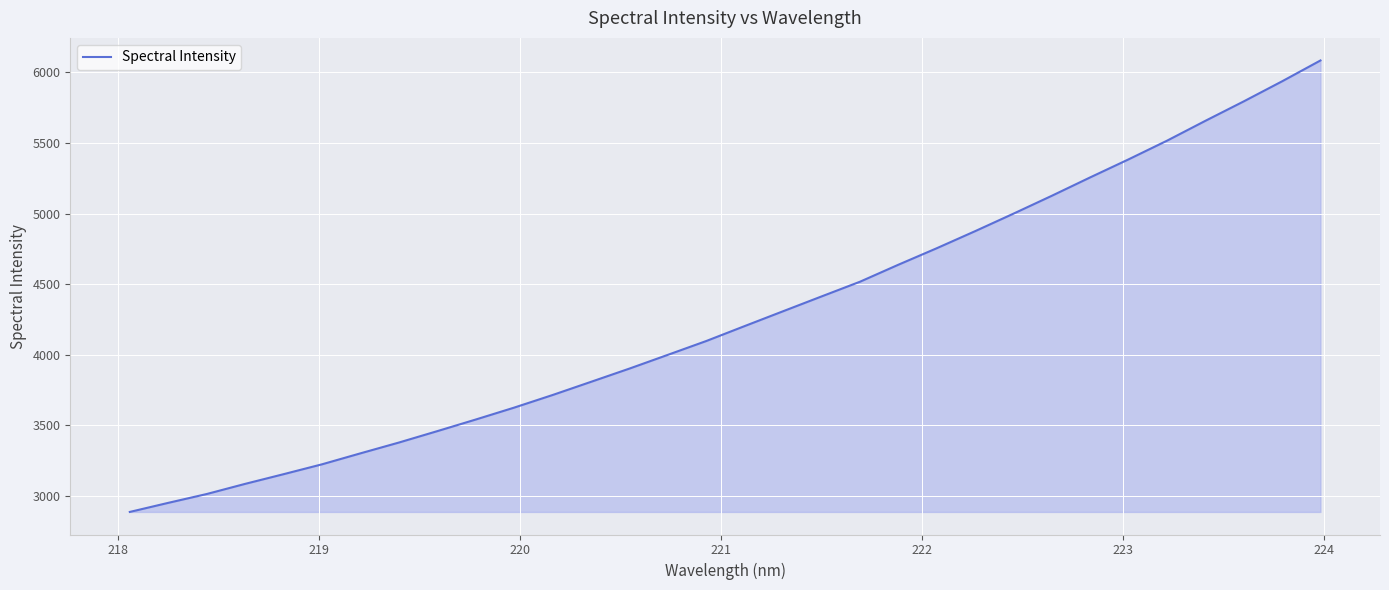

What is the greatest value displayed?

6085.0